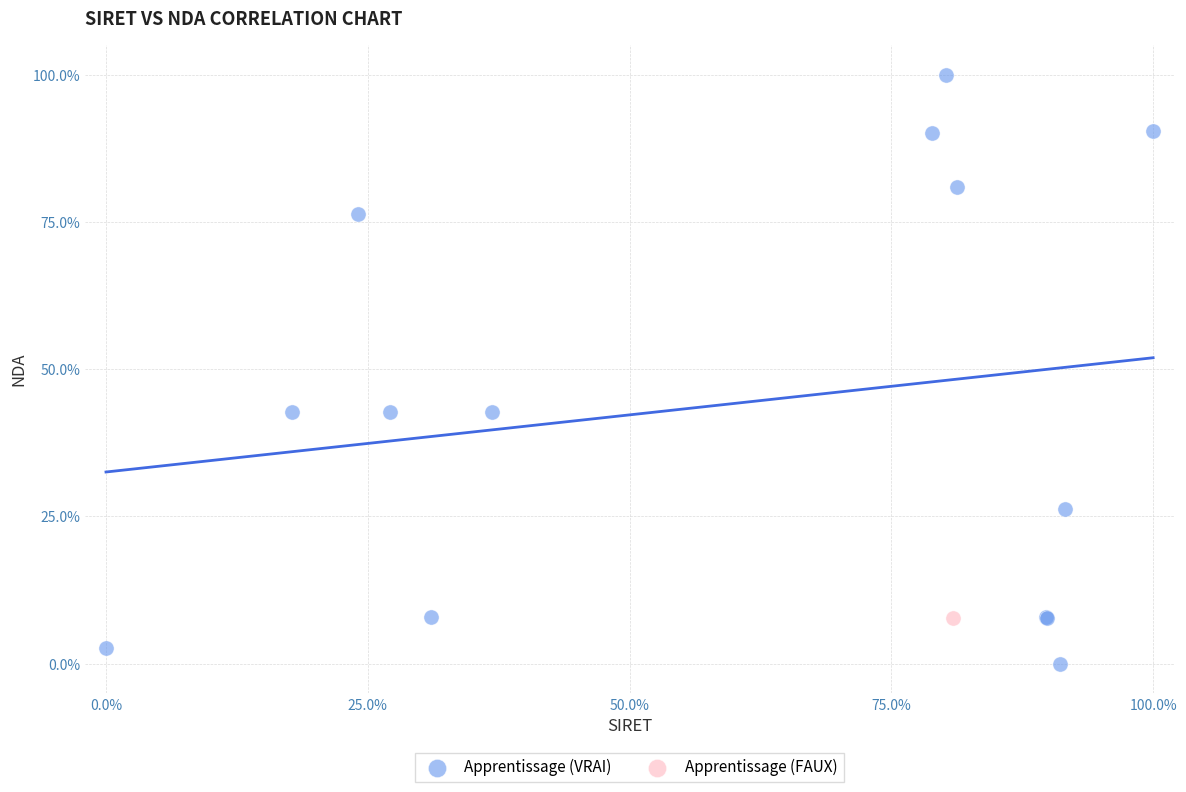

What are all the series names shown in the legend?

Apprentissage (VRAI), Apprentissage (FAUX)